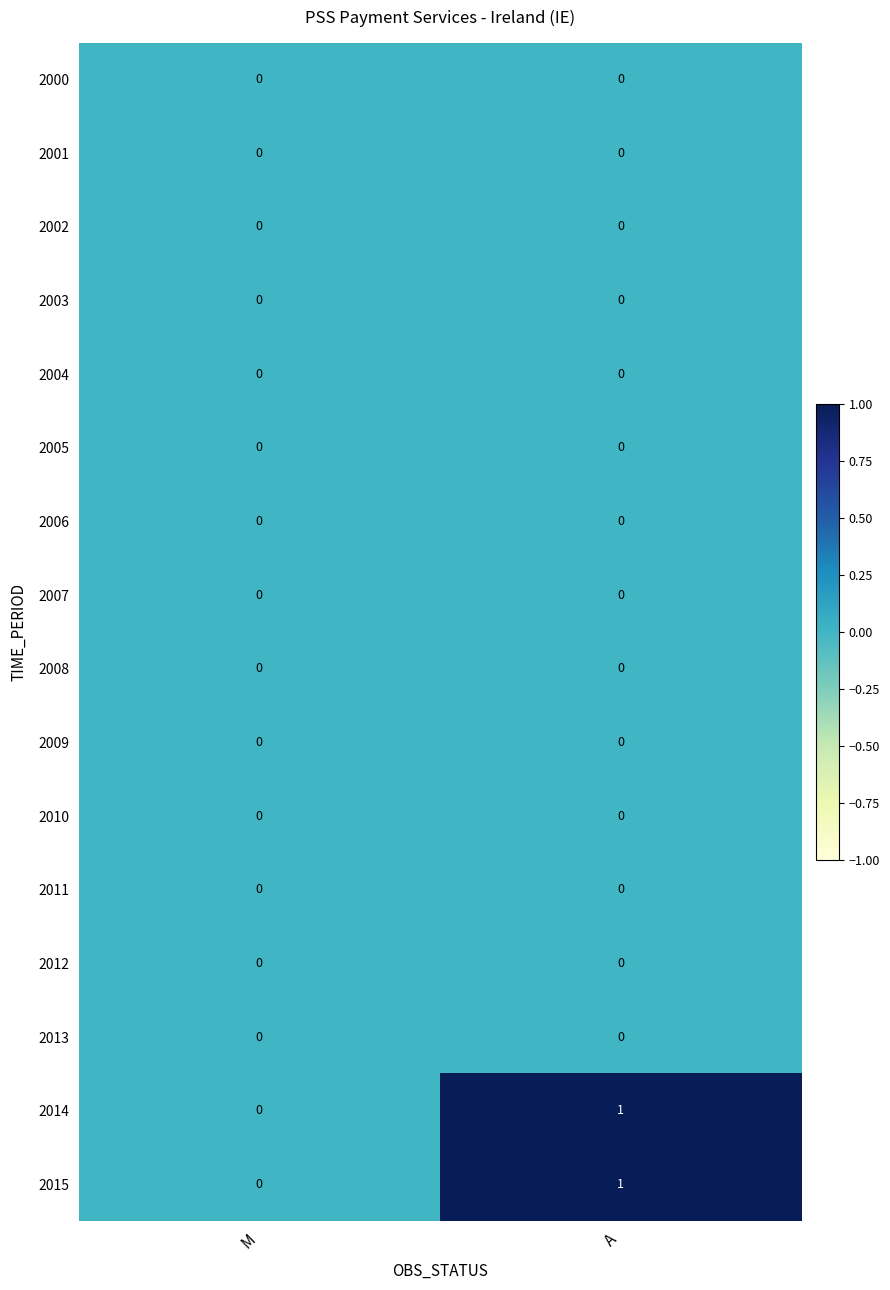

At which category is the sum across all series the highest?

A